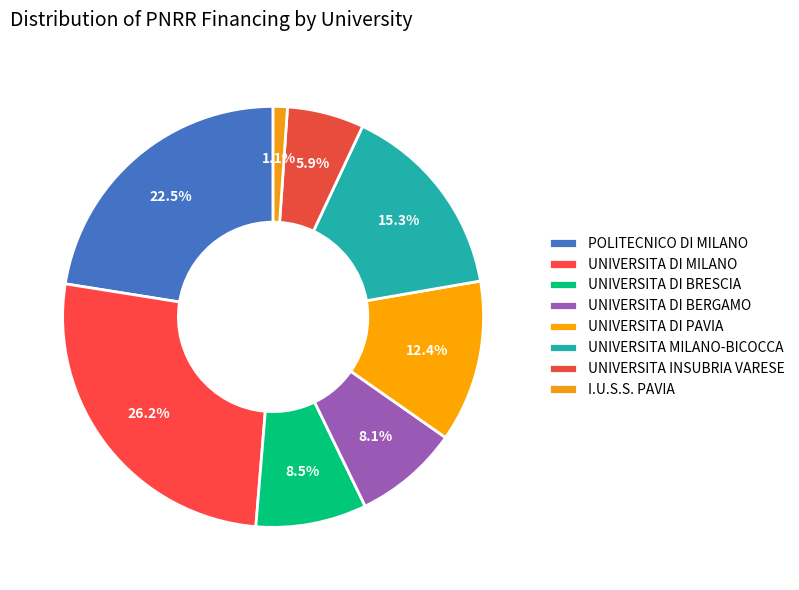

The UNIVERSITA DI PAVIA slice represents 12% of the pie. True or false?

True